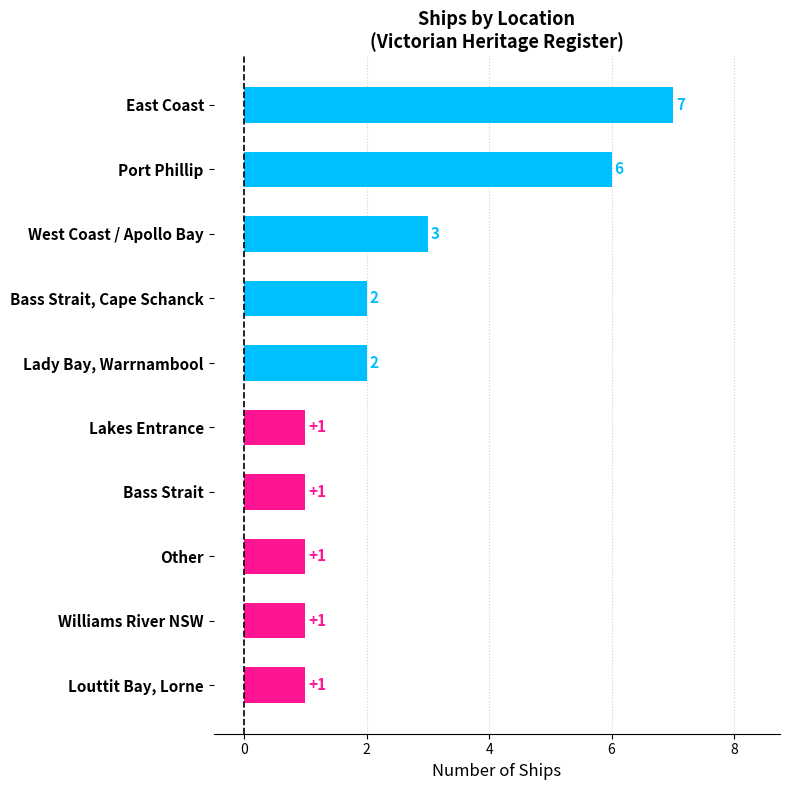

True or false: the data shows 1 at Bass Strait.

True